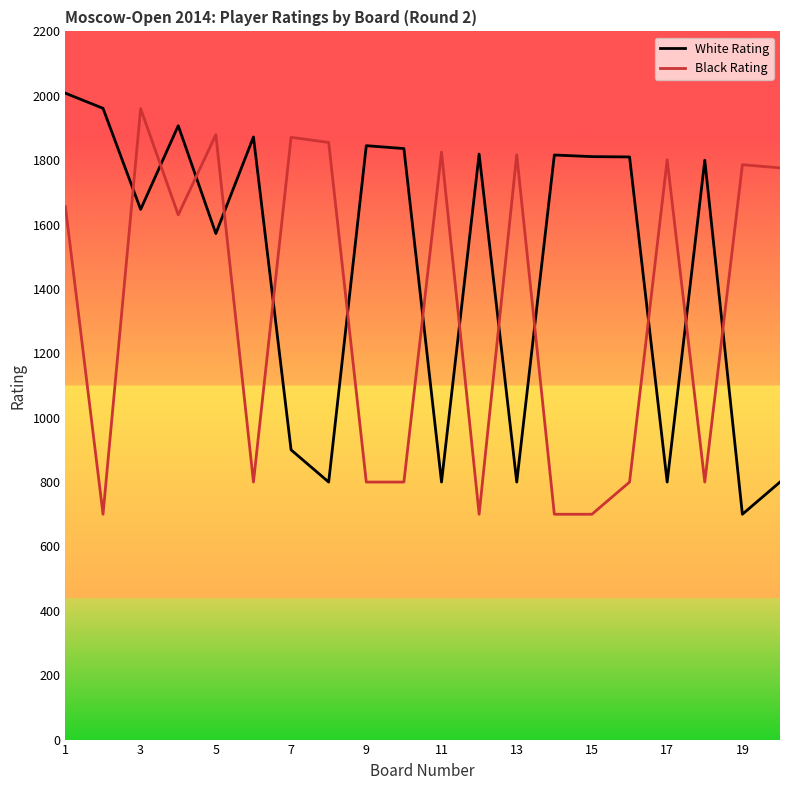

List the series in order of their peak value, lowest first.

Black Rating, White Rating